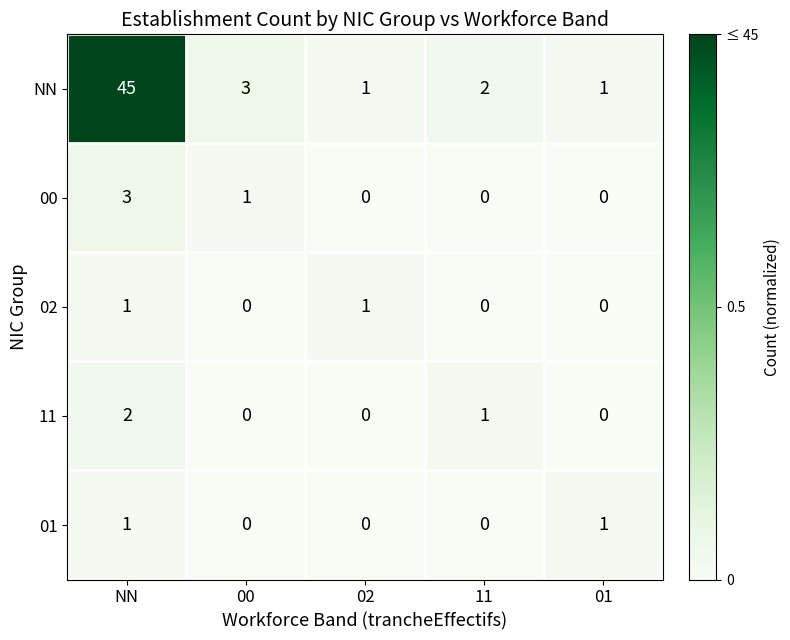

At which category is the sum across all series the highest?

NN